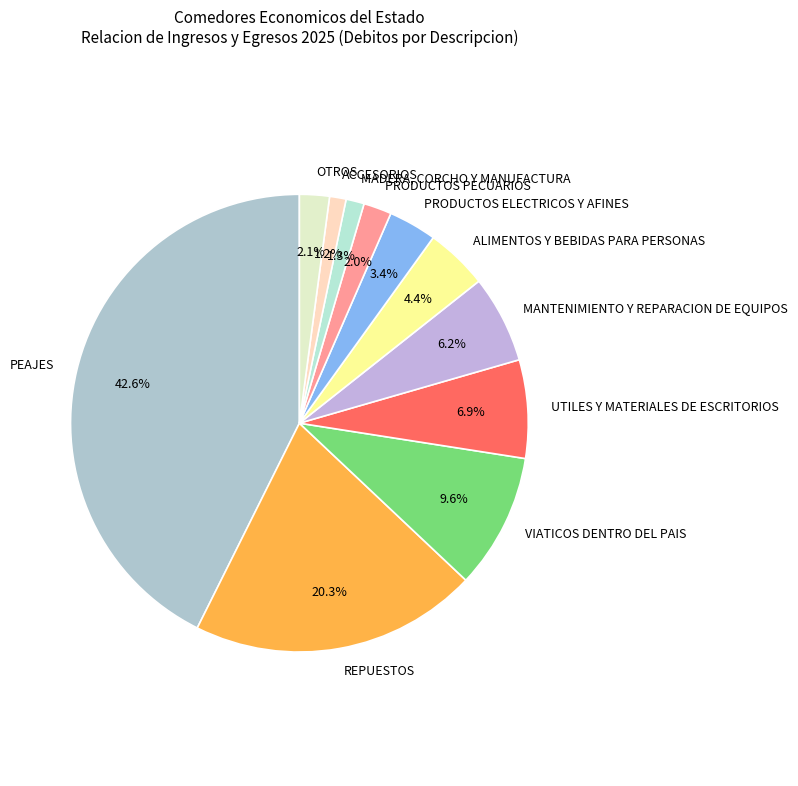

What percentage is NOT represented by ALIMENTOS Y BEBIDAS PARA PERSONAS?

95.6%